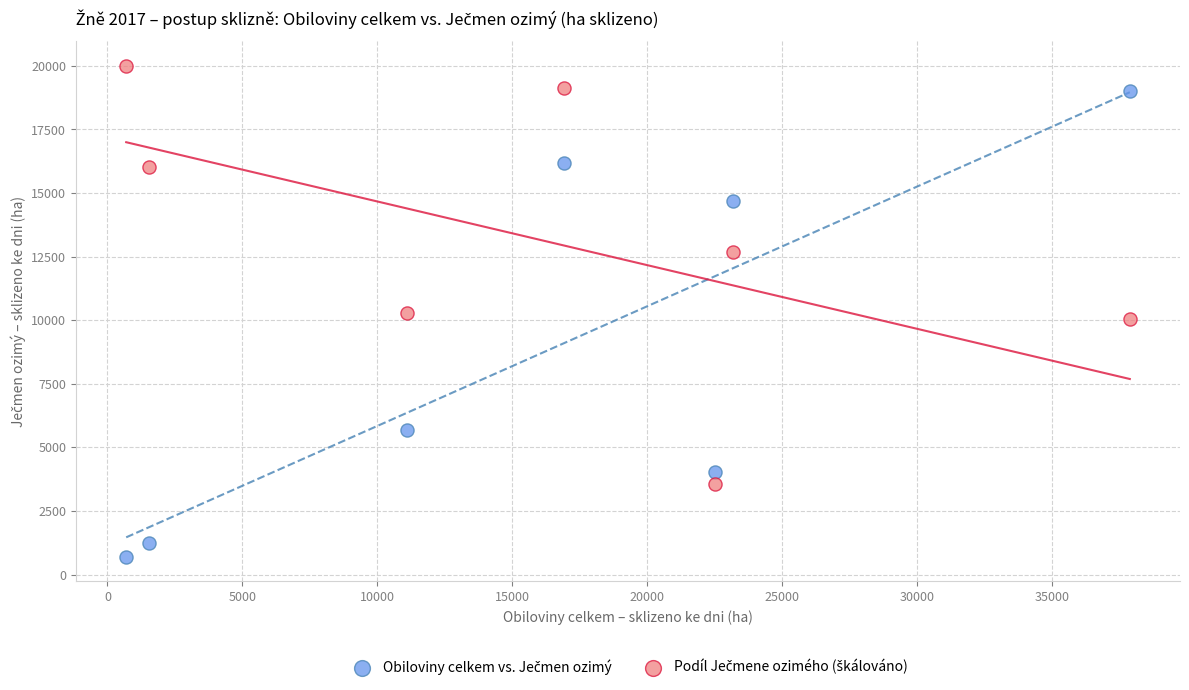

What is the X range (max minus min) for the scatter plot?

37180.3